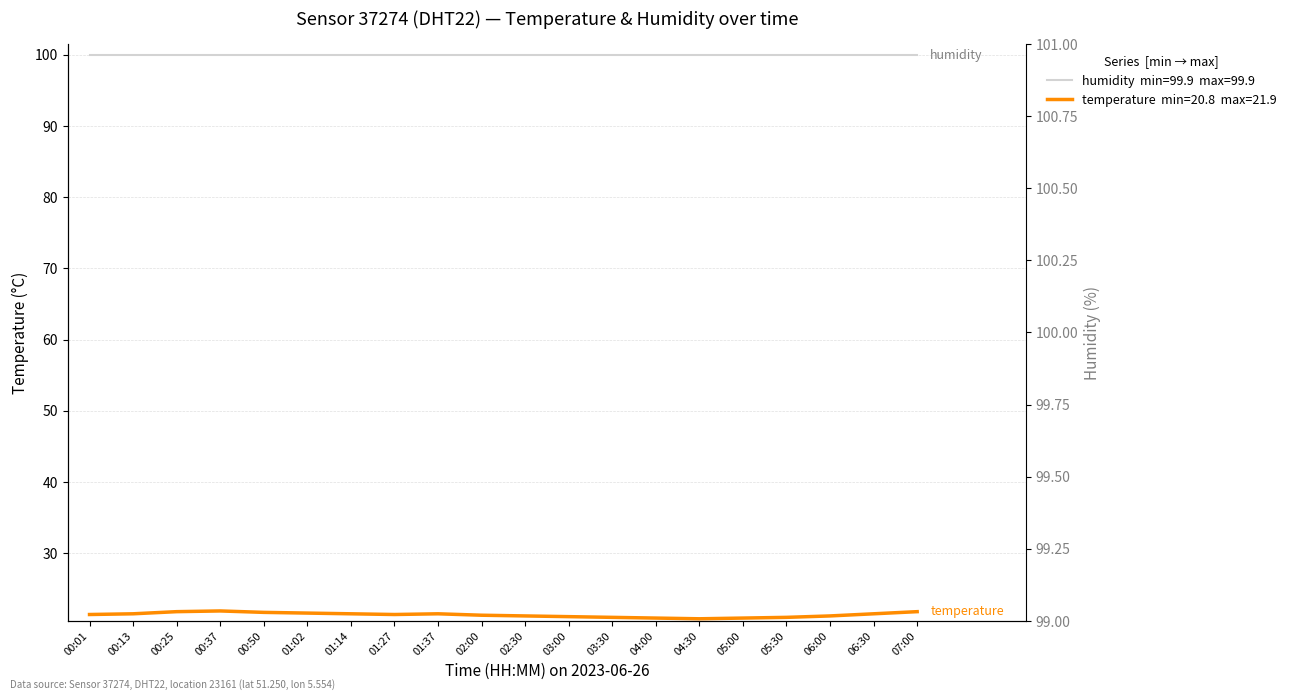

What is the difference between the values at 05:00 and 05:30?

0.1